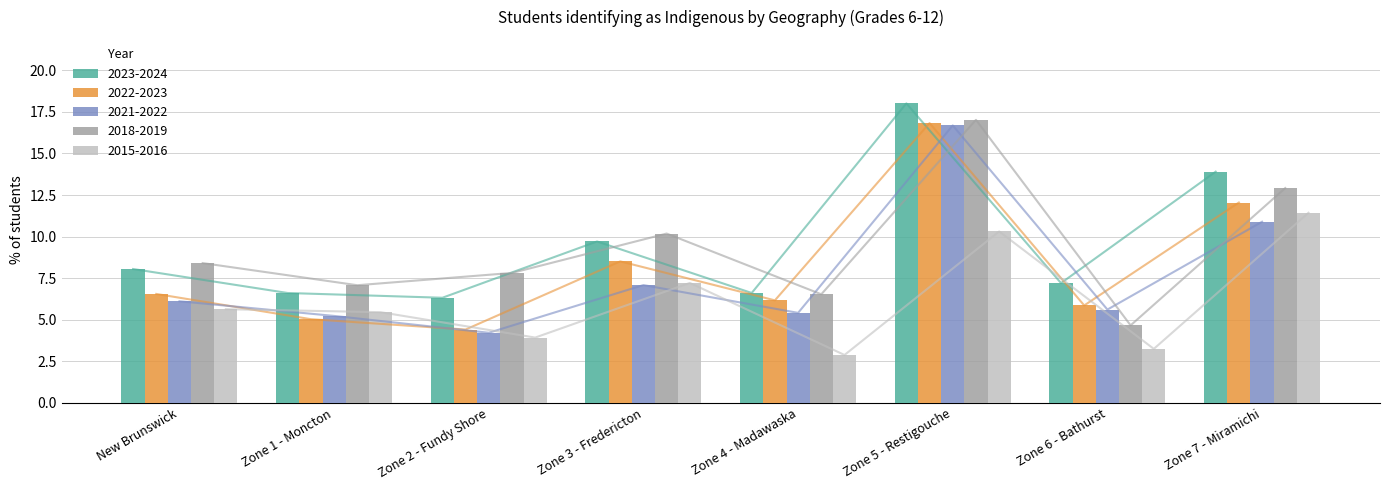

What is the label of the 4th bar from the left?

Zone 3 - Fredericton